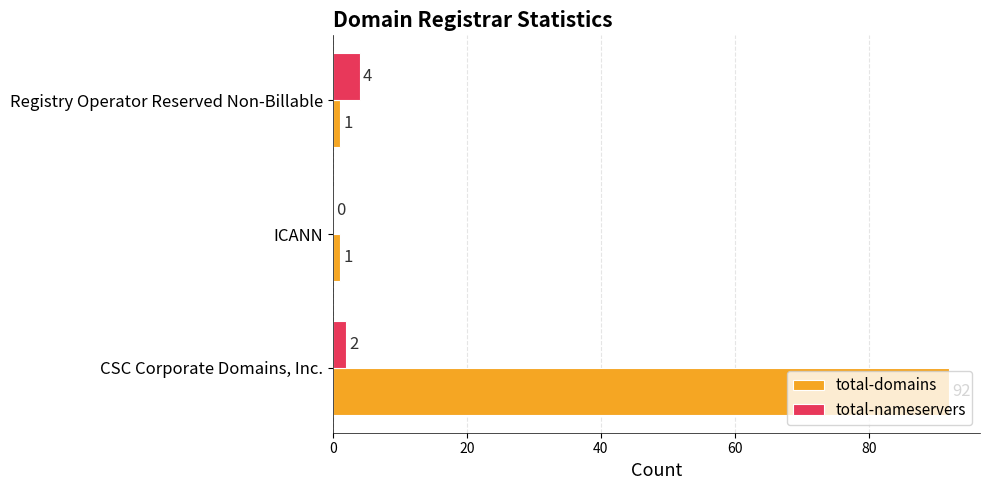

Is the value of total-domains at Registry Operator Reserved Non-Billable greater than the value of total-nameservers at CSC Corporate Domains, Inc.?

No